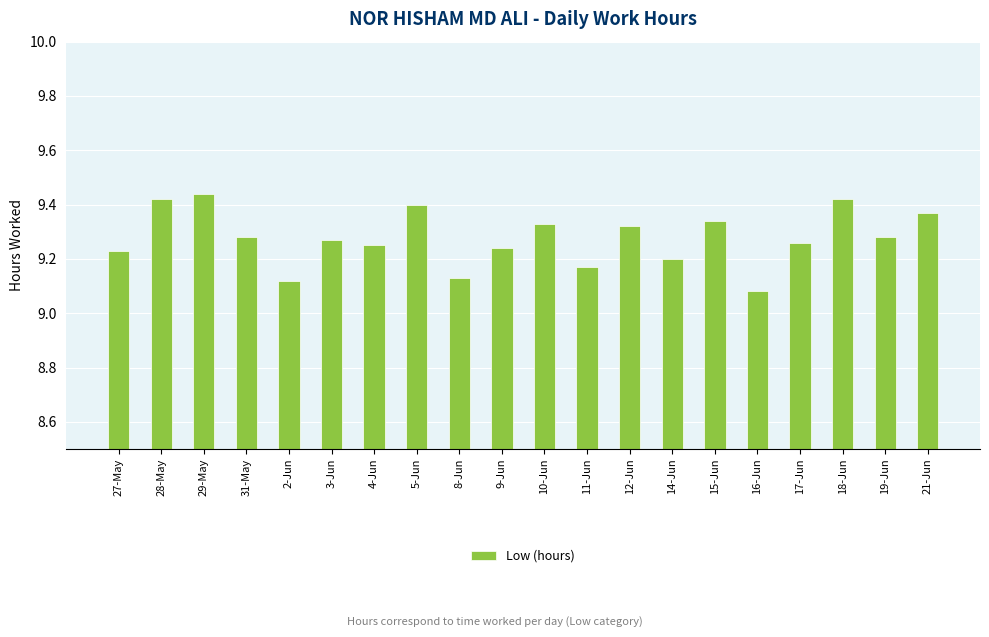

At which label is the value closest to 9?

16-Jun